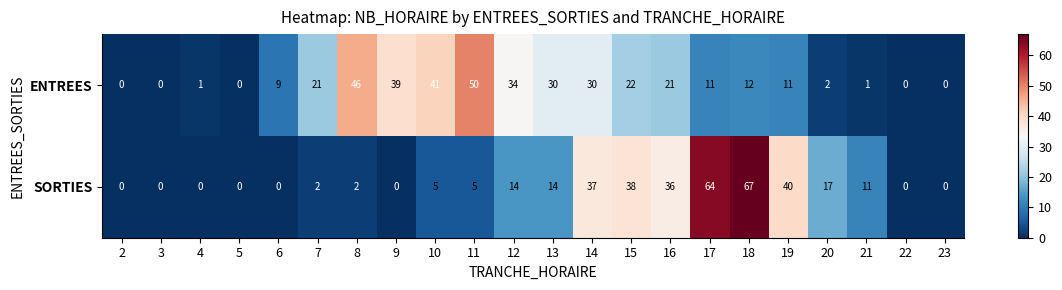

What is the difference between the second highest and minimum values in the ENTREES series?

46